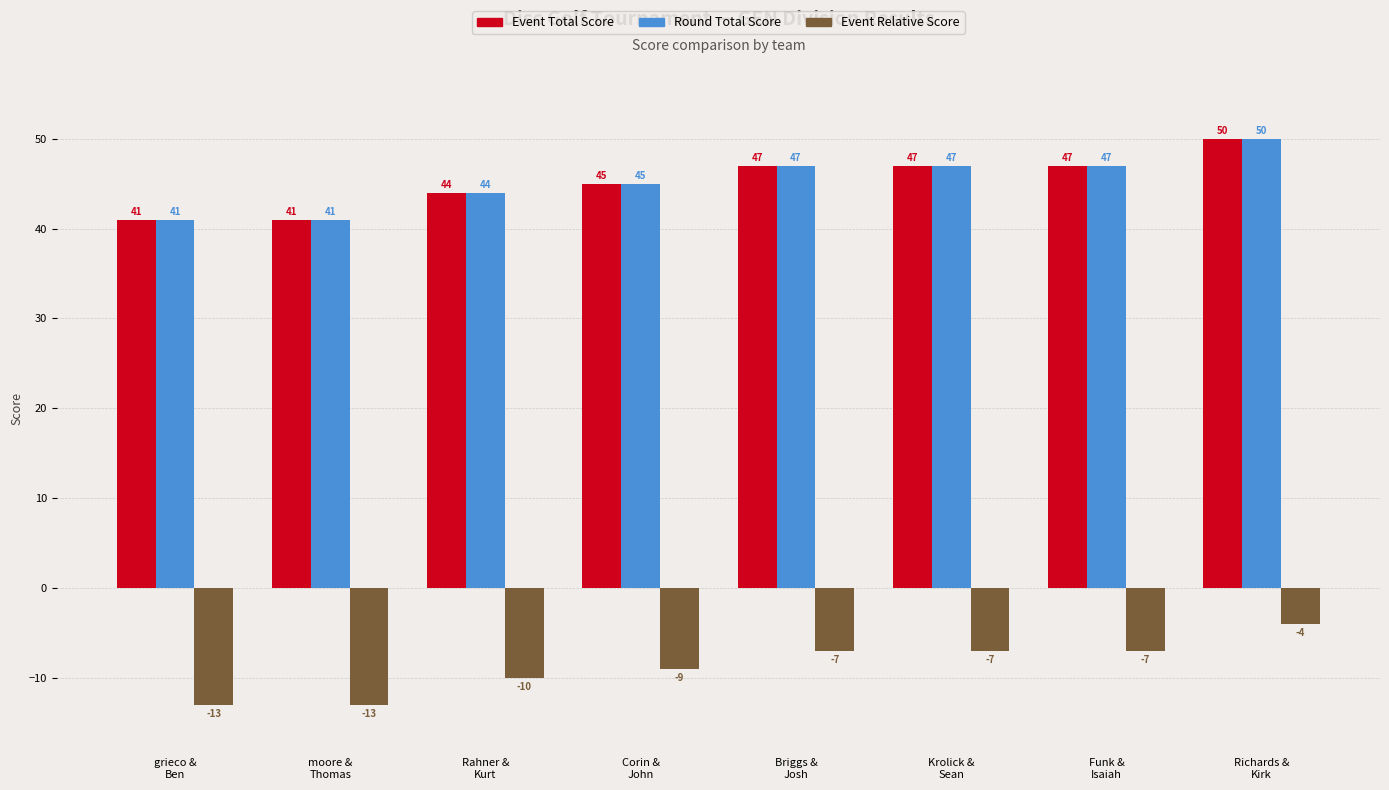

What are all the series names shown in the legend?

Event Total Score, Round Total Score, Event Relative Score